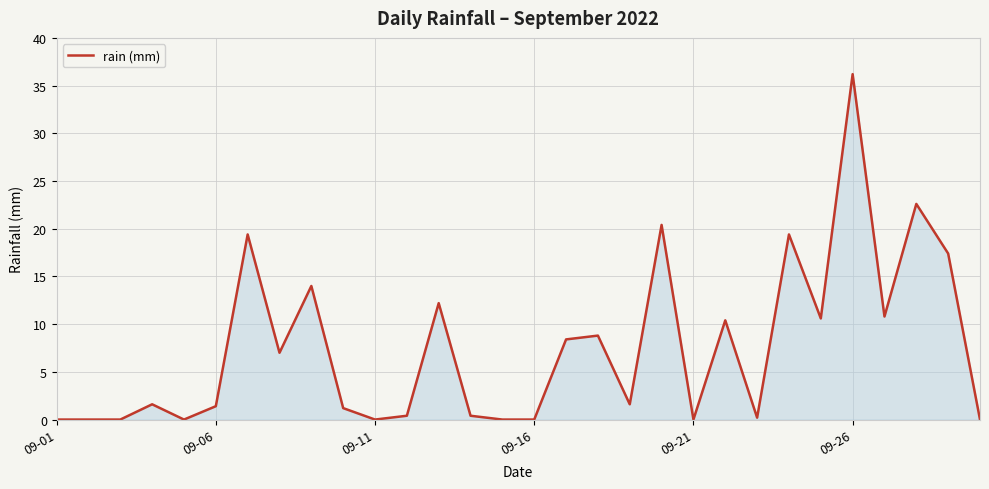

What is the greatest value displayed?

36.2